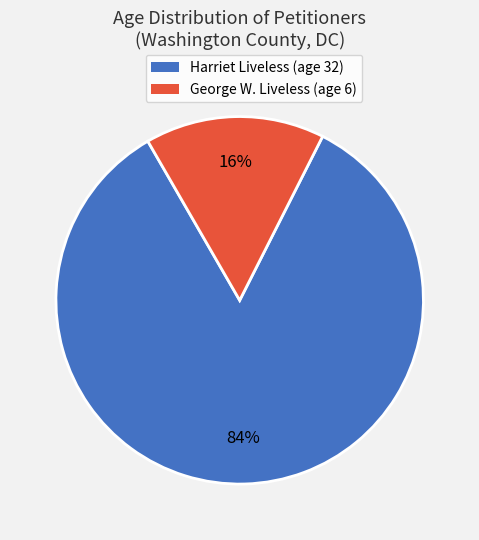

To the nearest percent, what percentage of the pie is George W. Liveless (age 6)?

16%